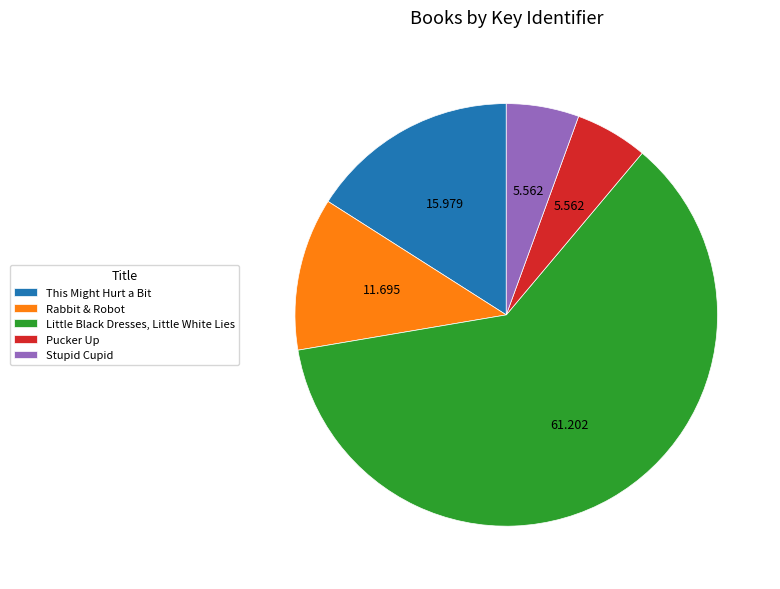

Does Rabbit & Robot account for over 50% of the chart?

No